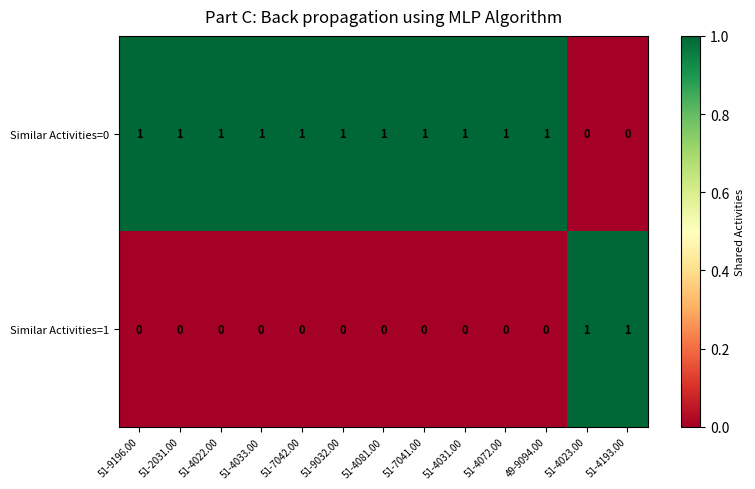

Which series has the largest total across all categories?

Similar Activities=0